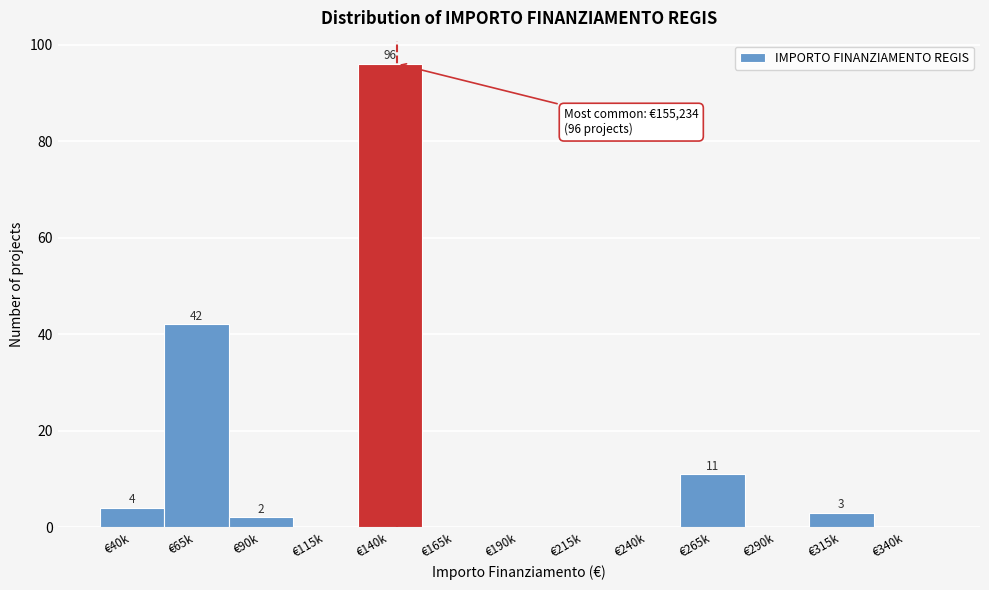

Reading left to right, list all the values displayed in this chart.

€40k=4	€65k=42	€90k=2	€115k=0	€140k=96	€165k=0	€190k=0	€215k=0	€240k=0	€265k=11	€290k=0	€315k=3	€340k=0